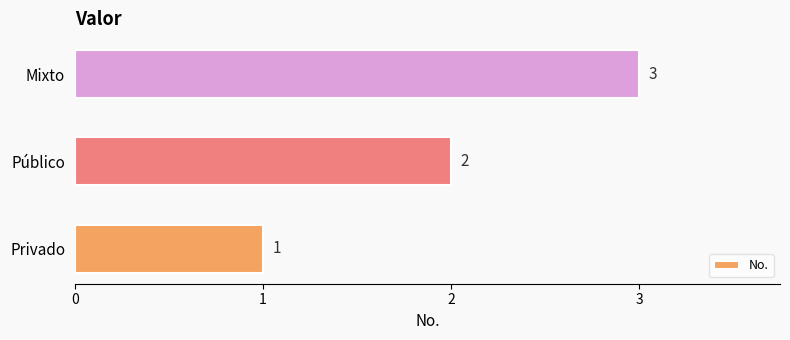

Rank the categories by value from highest to lowest.

Mixto, Público, Privado